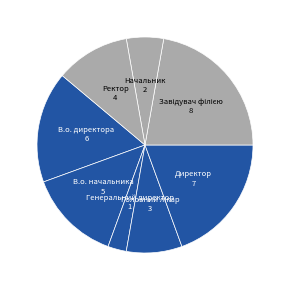

How many slices are in this pie chart?

8